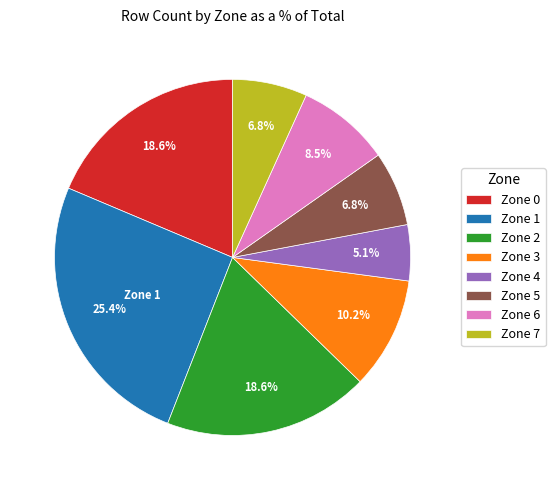

Which has a higher value, Zone 6 or Zone 0?

Zone 0